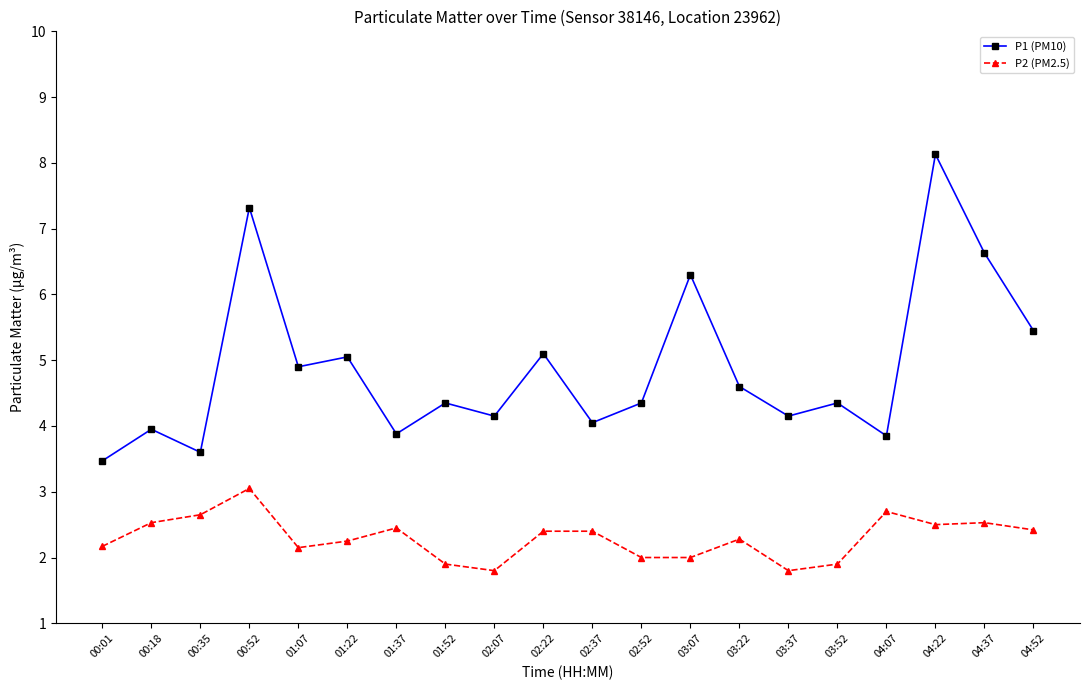

Rank the series by their maximum value, from lowest to highest.

P2 (PM2.5), P1 (PM10)